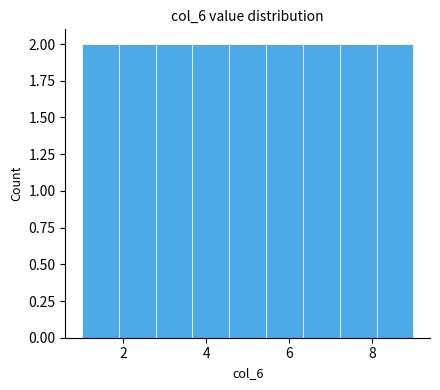

Reading left to right, transcribe this chart: for each bar, give the range it covers on the x-axis and its height. Neither the bar edges nor the heights are printed on the chart, so give them approximately, as read against the axes.

1.0 to 1.8: 2
1.8 to 2.8: 2
2.8 to 3.6: 2
3.6 to 4.6: 2
4.6 to 5.4: 2
5.4 to 6.4: 2
6.4 to 7.2: 2
7.2 to 8.2: 2
8.2 to 9.0: 2